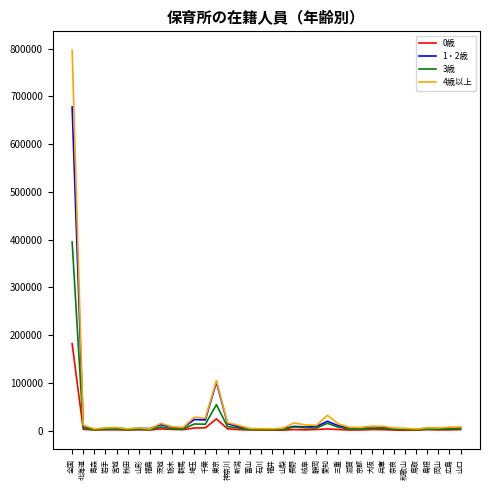

What are all the series names shown in the legend?

0歳, 1・2歳, 3歳, 4歳以上